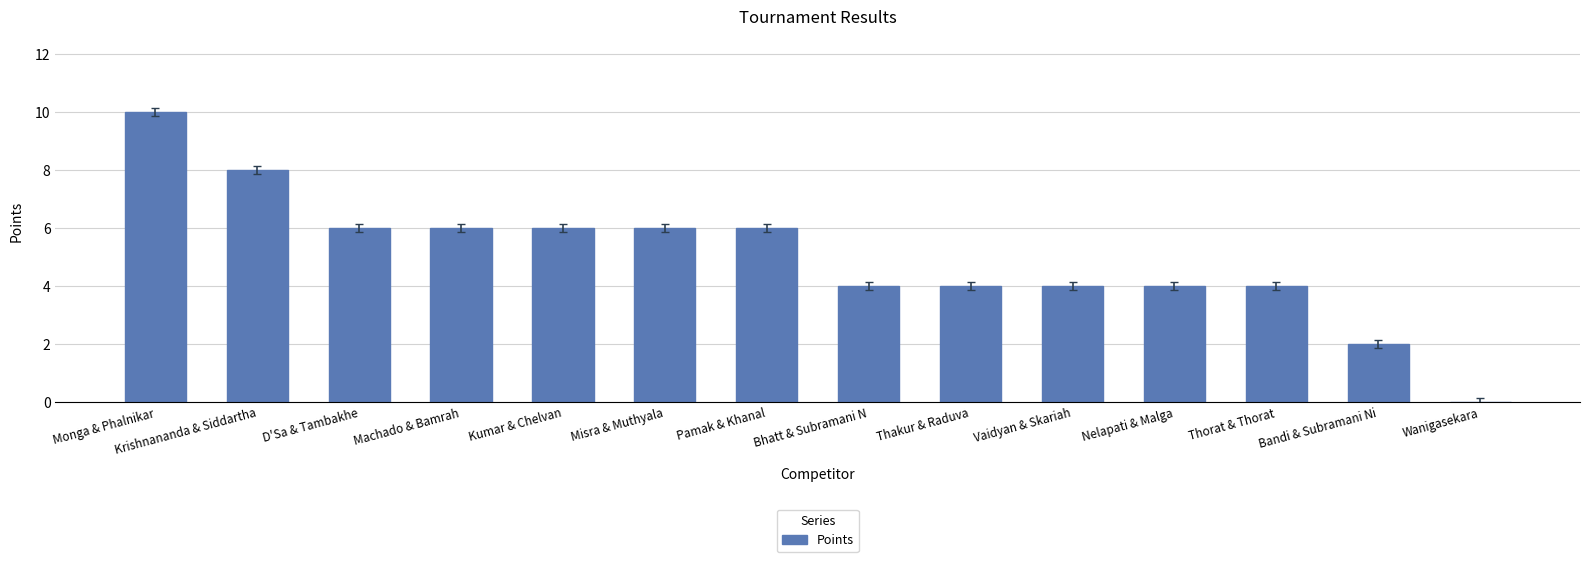

Is it true that the value at Pamak & Khanal is 6?

True